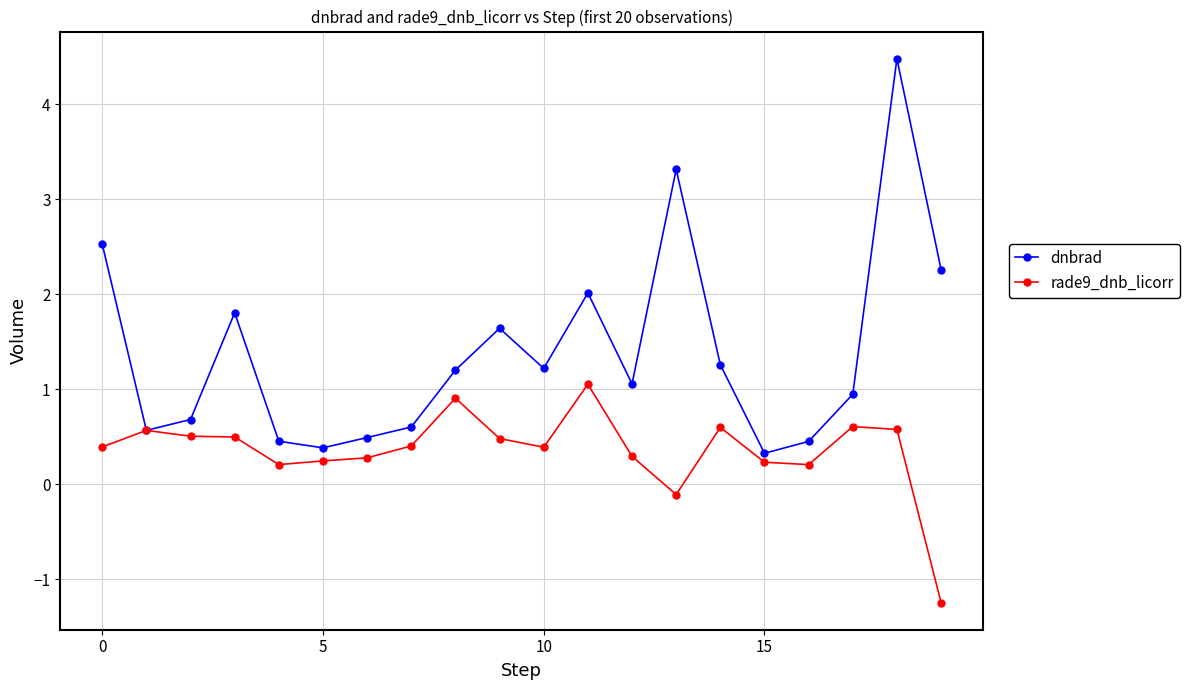

What is the value of the dnbrad point at the 4th from the left?

1.8